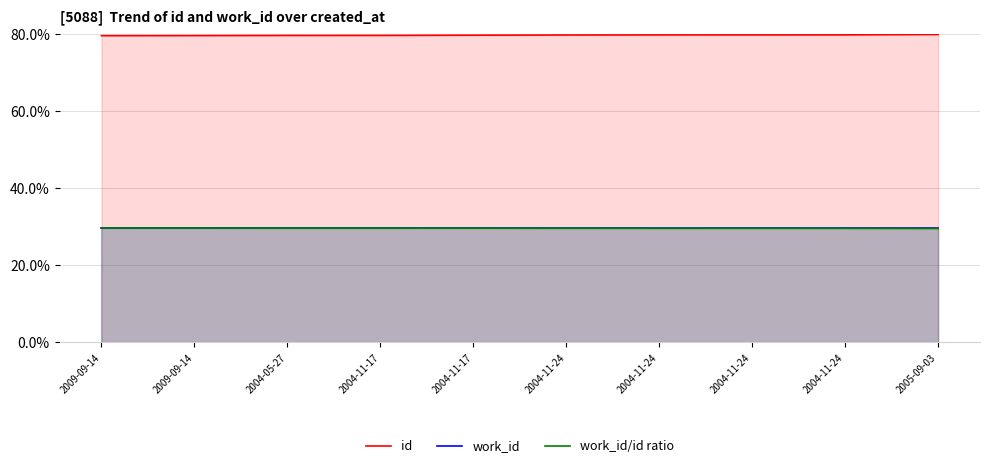

What is the value of the id point at the 6th from the left?

79.9